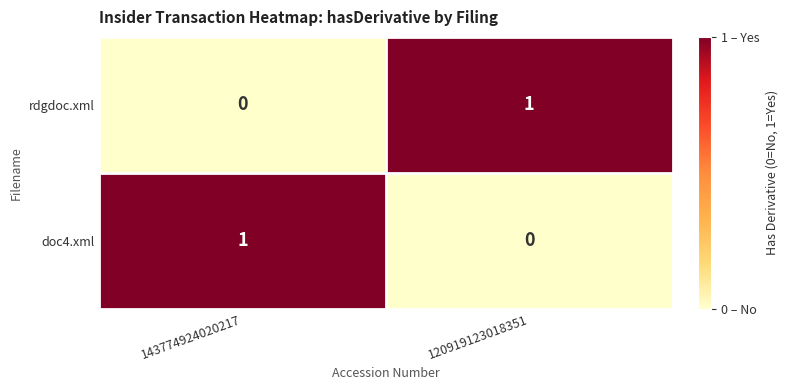

Where is doc4.xml nearest to the value 0?

120919123018351